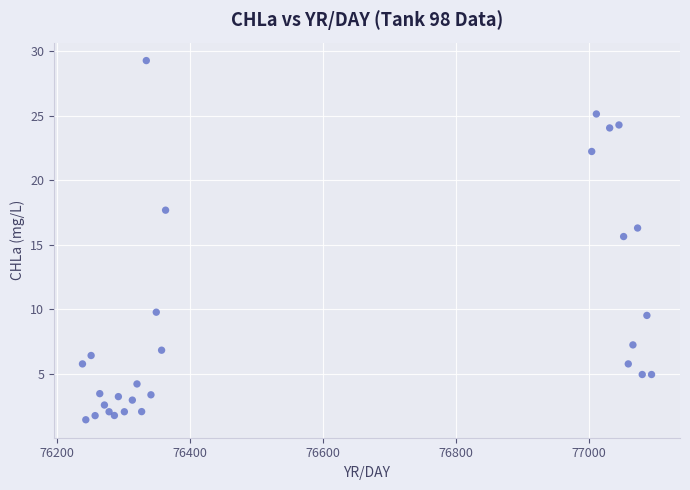

What Y value in the scatter plot is closest to 15?

15.6